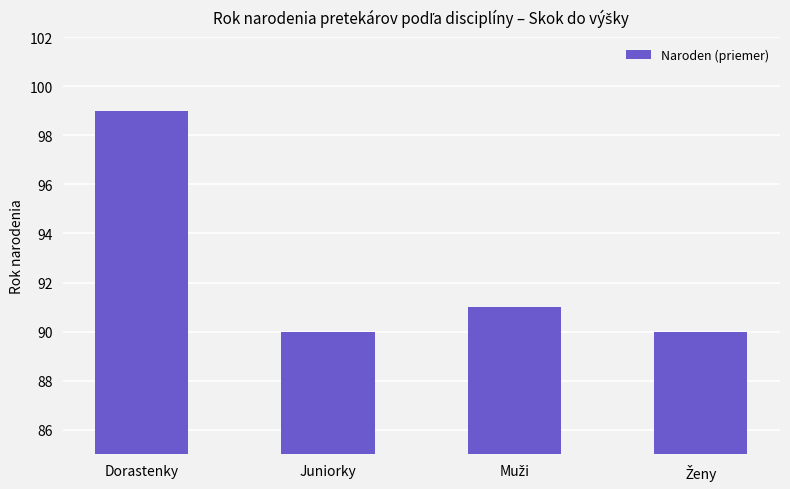

What is the difference between the maximum and second lowest values?

9